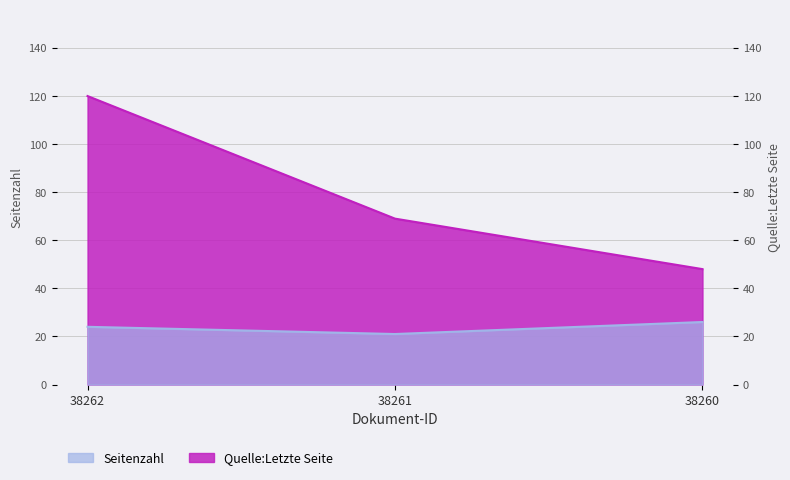

The value of Quelle:Letzte Seite at 38262 is 120. True or false?

True